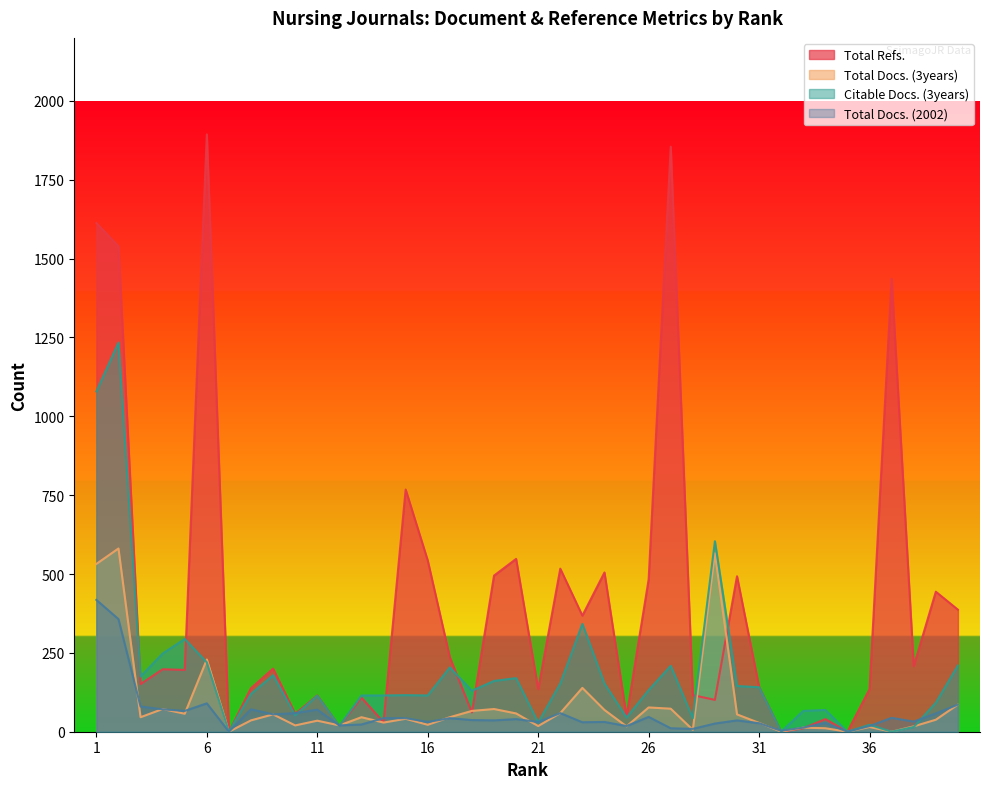

Which series has the largest range (max minus min)?

Total Refs.